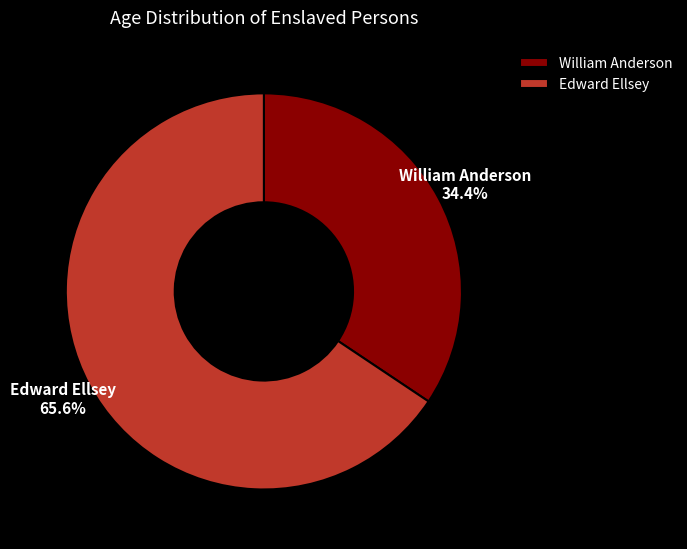

Is there any slice that represents more than half of the pie?

Yes